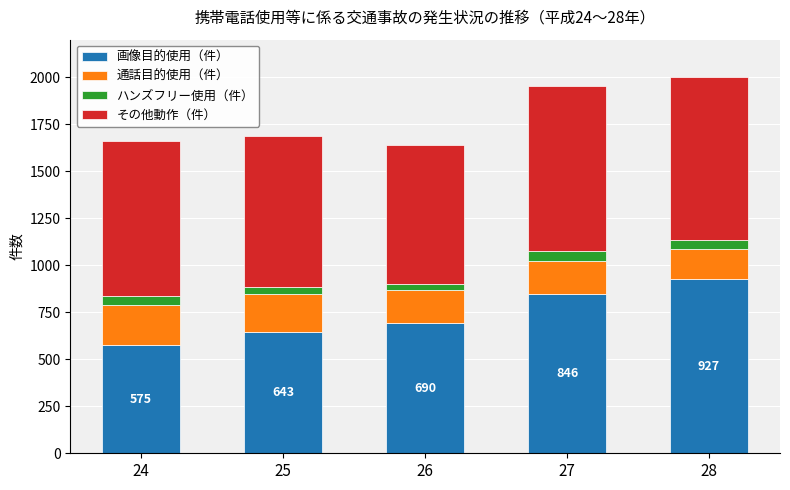

The value of 画像目的使用（件） at 27 is 1422. True or false?

False